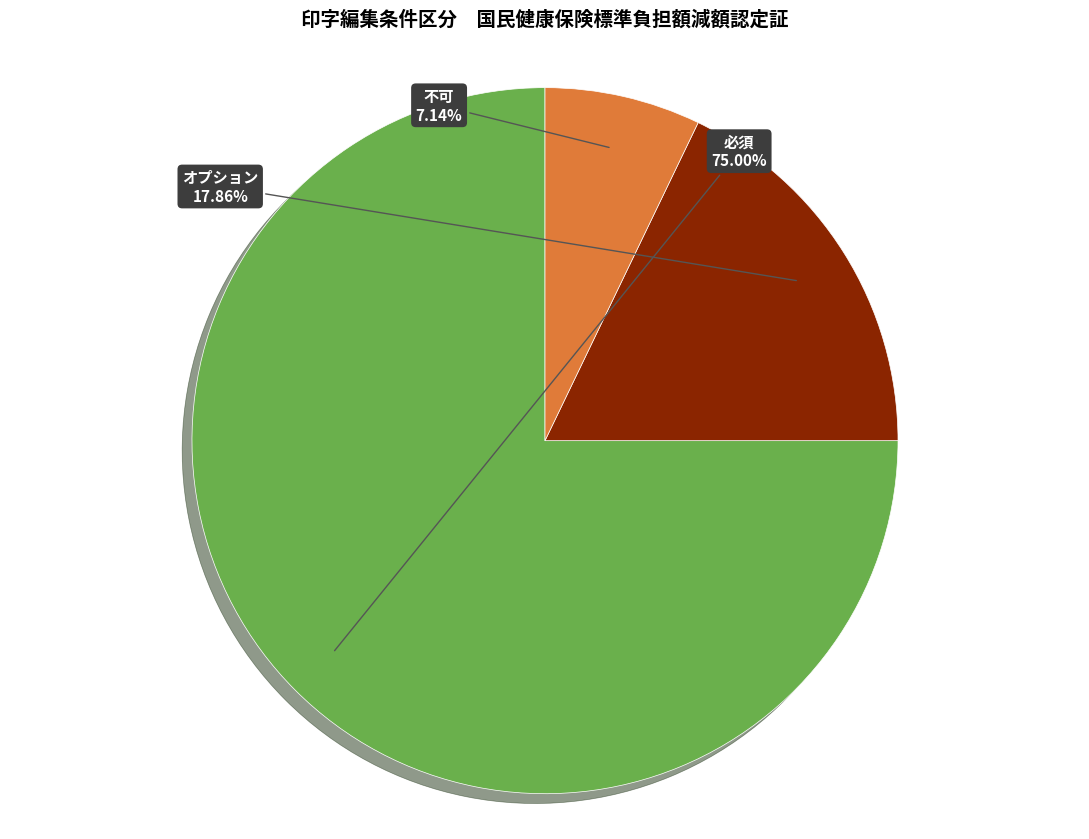

How many segments does this pie chart have?

3